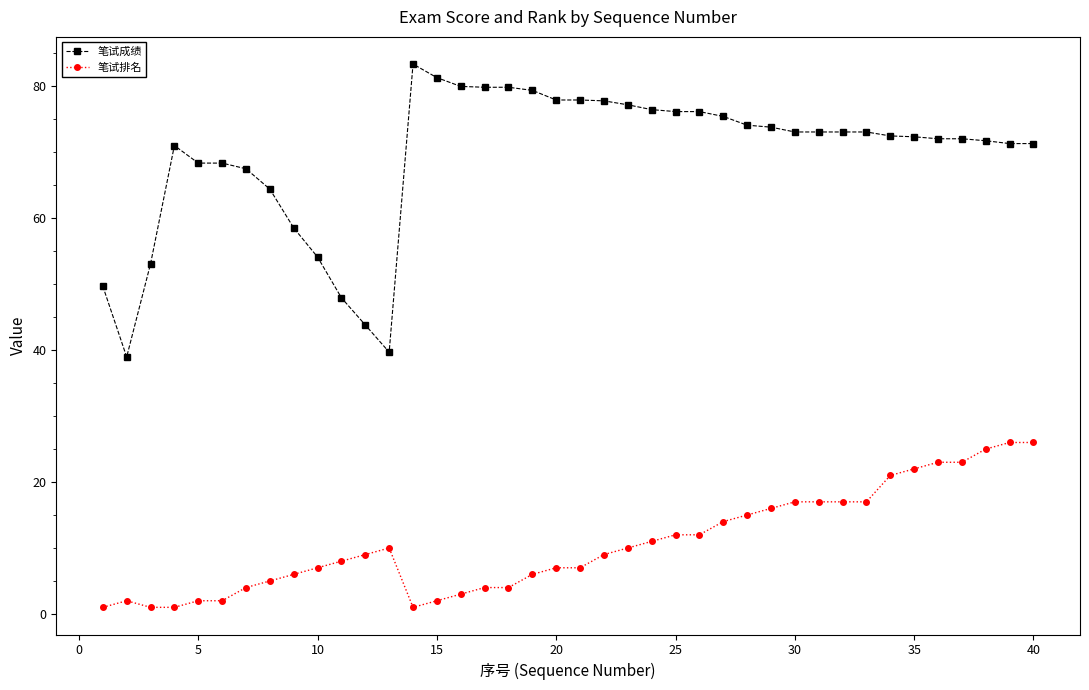

Does the chart display data point markers on the line(s)?

Yes